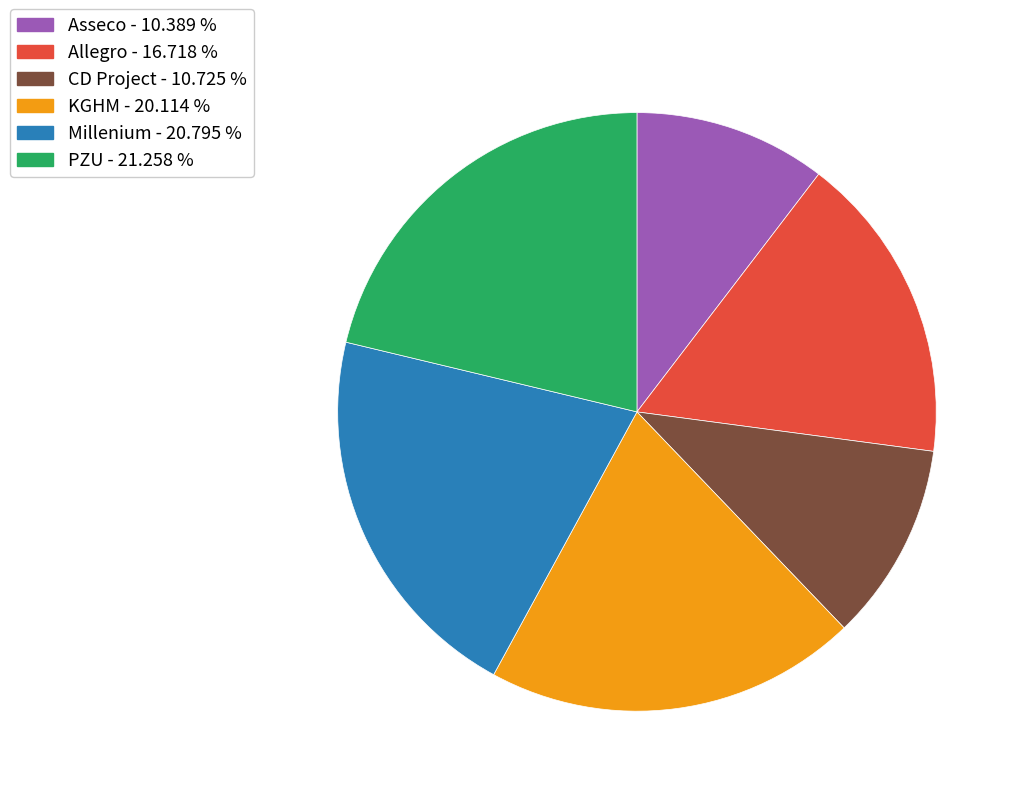

Between Asseco and PZU, which is larger?

PZU